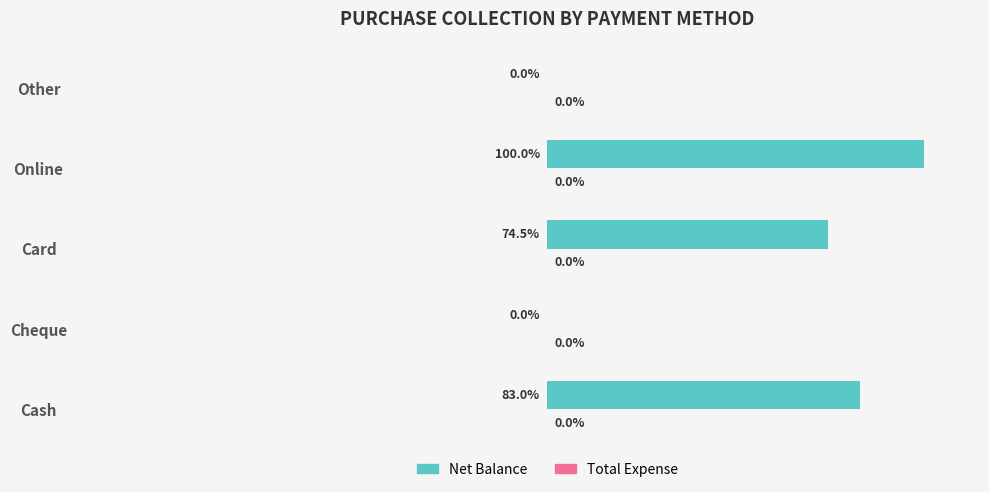

Between Card and Other, which is larger?

Card